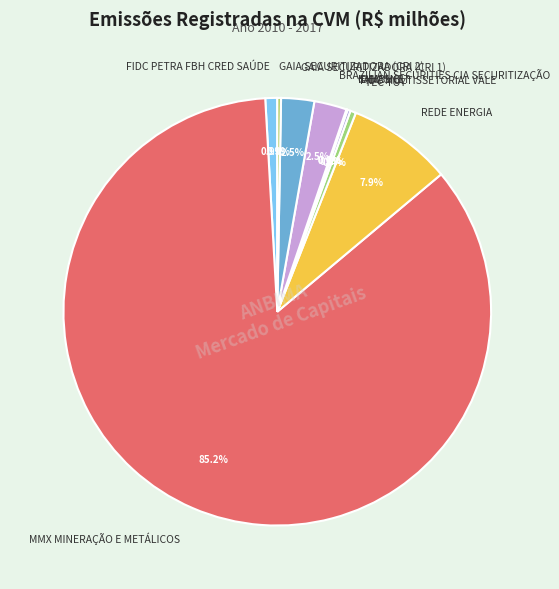

Which category has the biggest portion of the pie?

MMX MINERAÇÃO E METÁLICOS